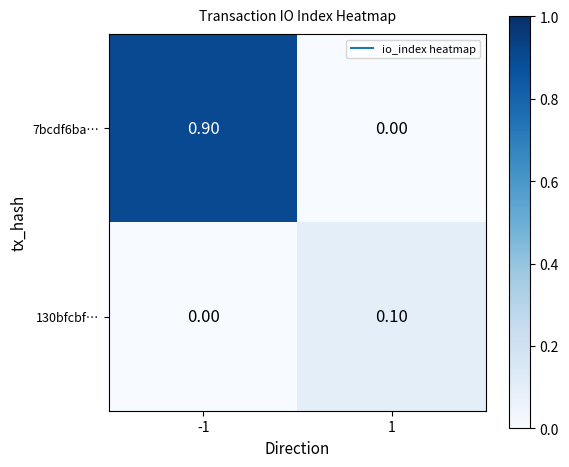

Which series has the largest total across all categories?

7bcdf6ba…